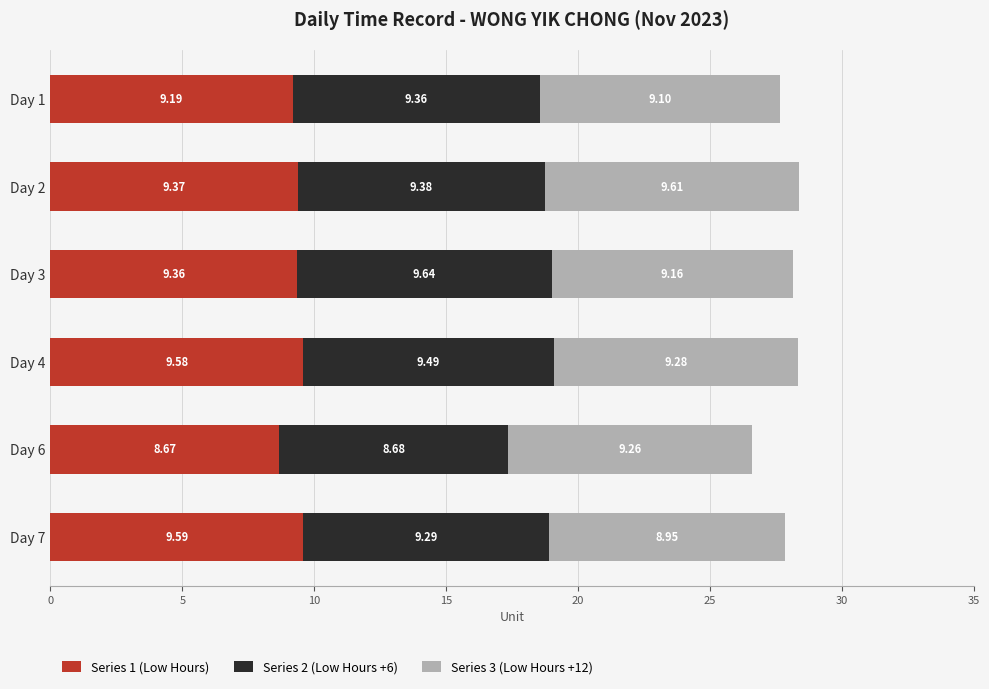

At which category is the sum across all series the highest?

Day 2